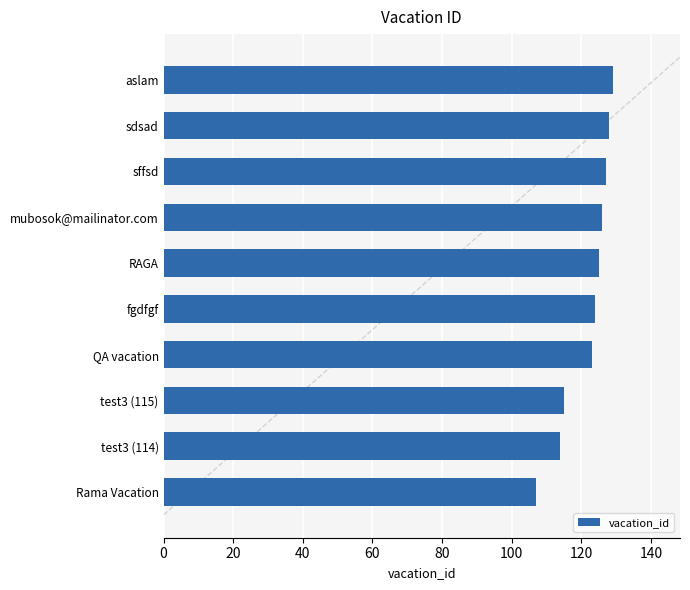

What is the sum of all values?

1218